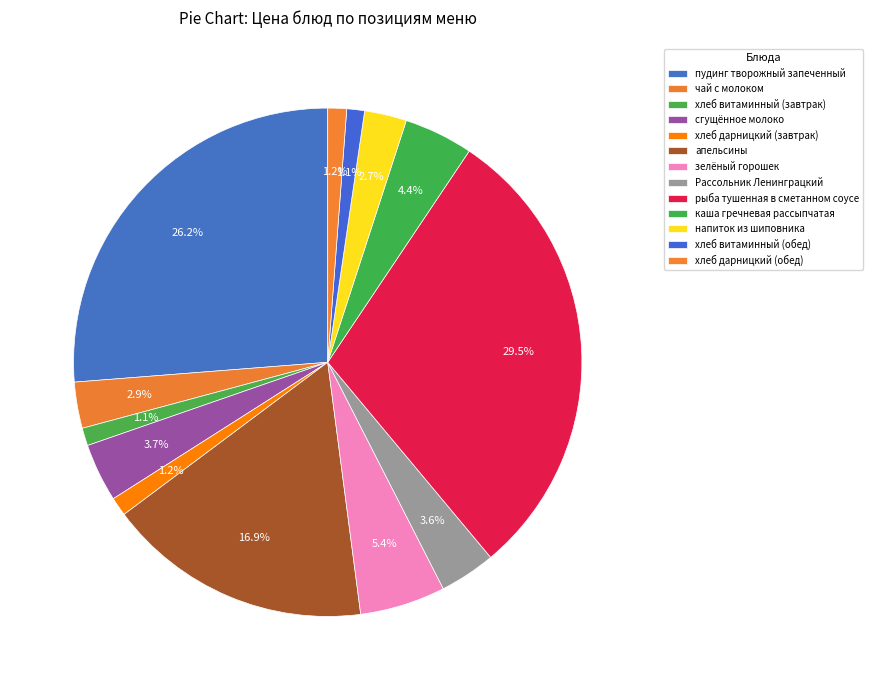

Rank the categories by value from highest to lowest.

рыба тушенная в сметанном соусе, пудинг творожный запеченный, апельсины, зелёный горошек, каша гречневая рассыпчатая, сгущённое молоко, Рассольник Ленинграцкий, чай с молоком, напиток из шиповника, хлеб дарницкий (завтрак), хлеб дарницкий (обед), хлеб витаминный (завтрак), хлеб витаминный (обед)